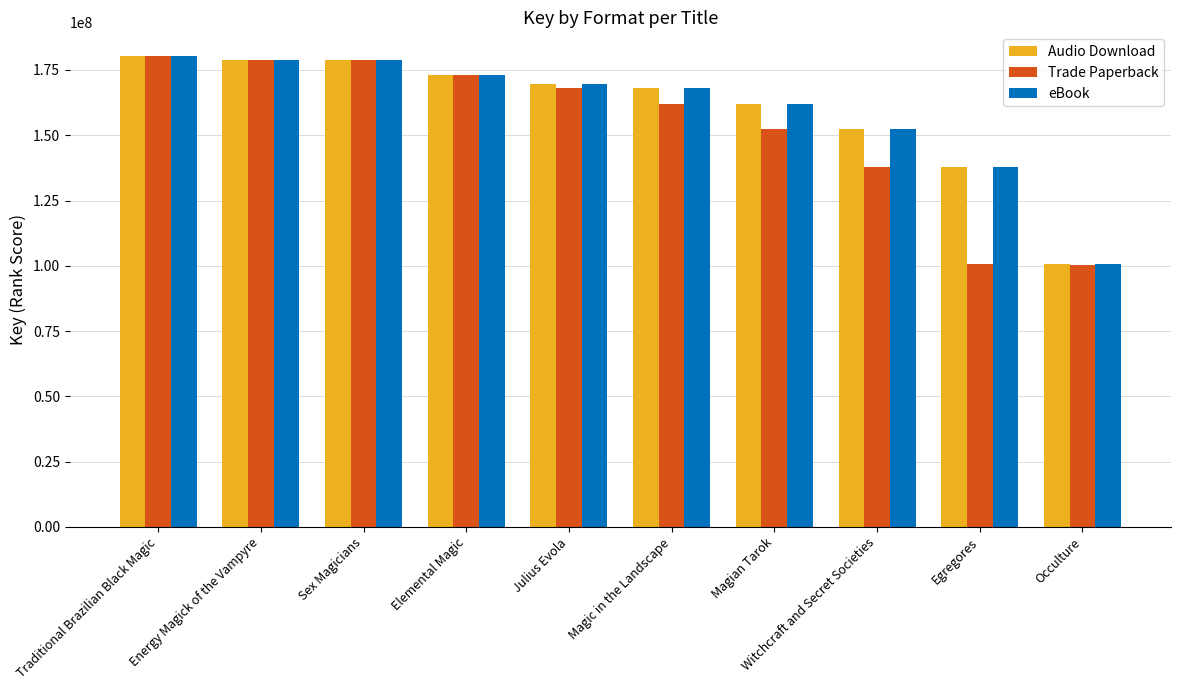

Which category has the highest value across all series?

Traditional Brazilian Black Magic